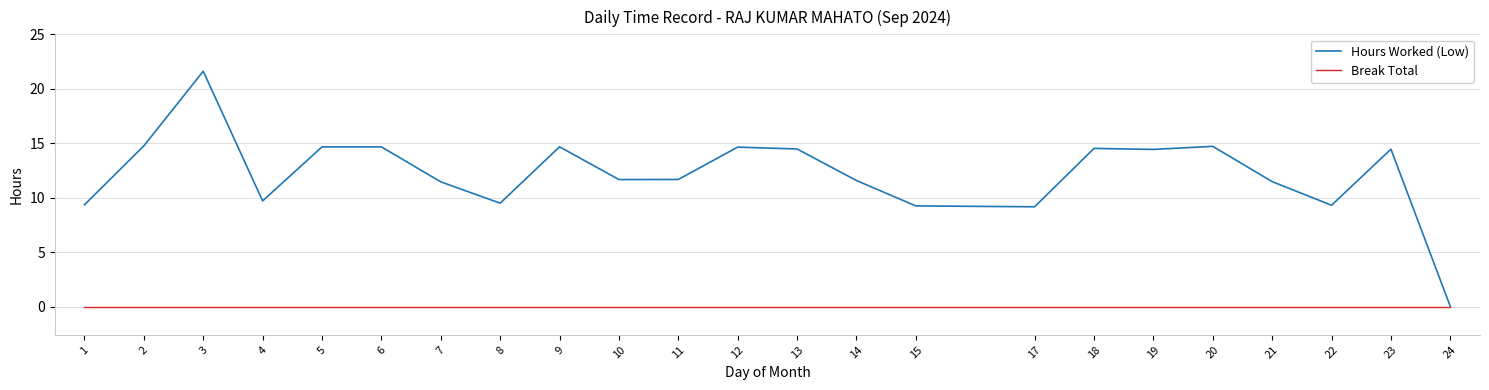

Which label corresponds to the largest value in the chart?

3